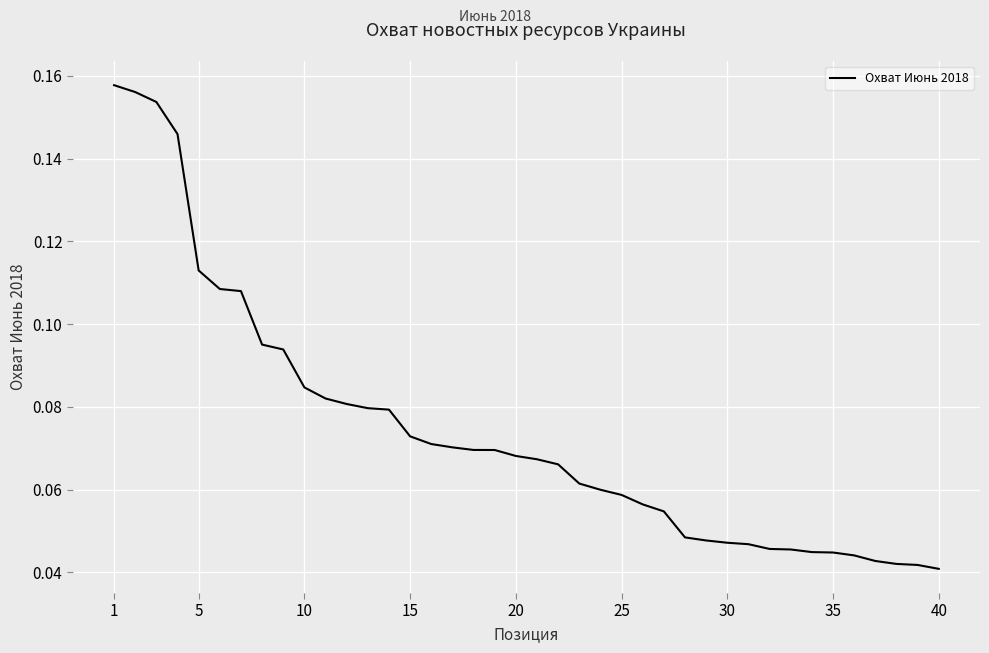

How many categories are shown in the chart?

40